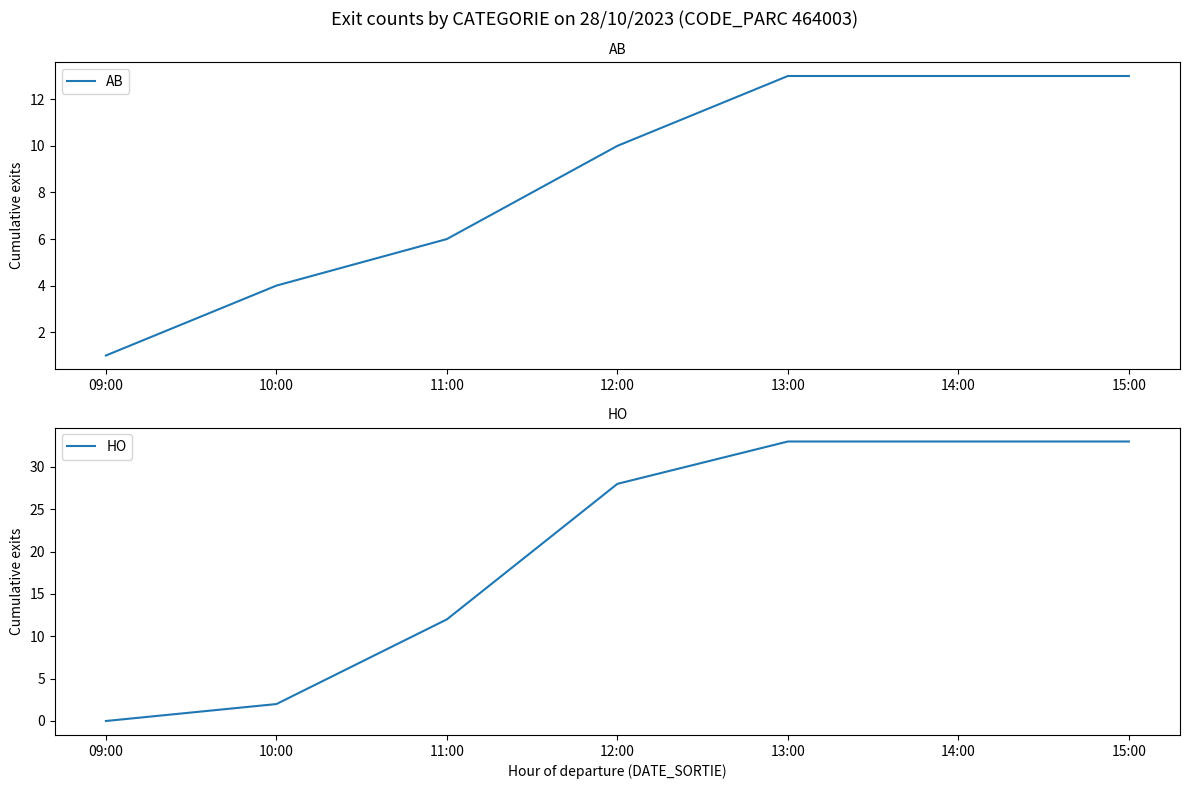

After their last crossing, which series has the higher values: AB or HO?

HO